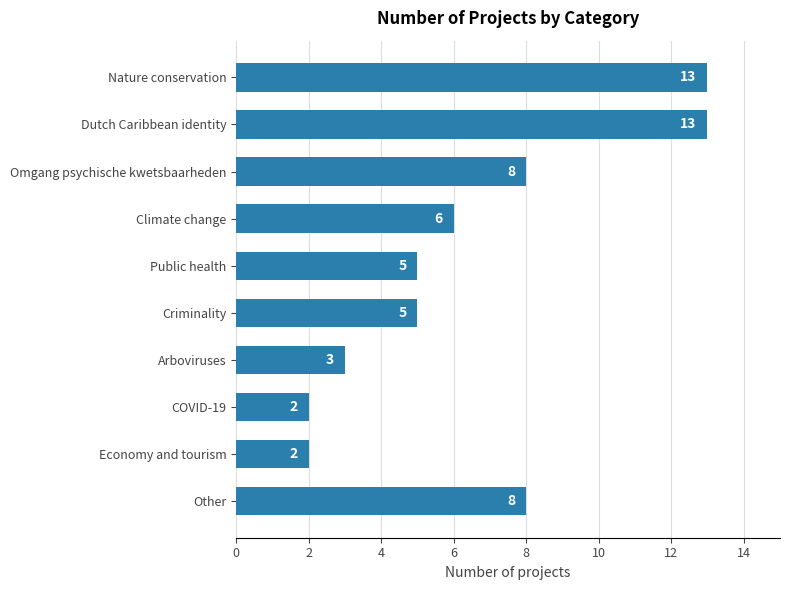

Between Criminality and Omgang psychische kwetsbaarheden, which is larger?

Omgang psychische kwetsbaarheden